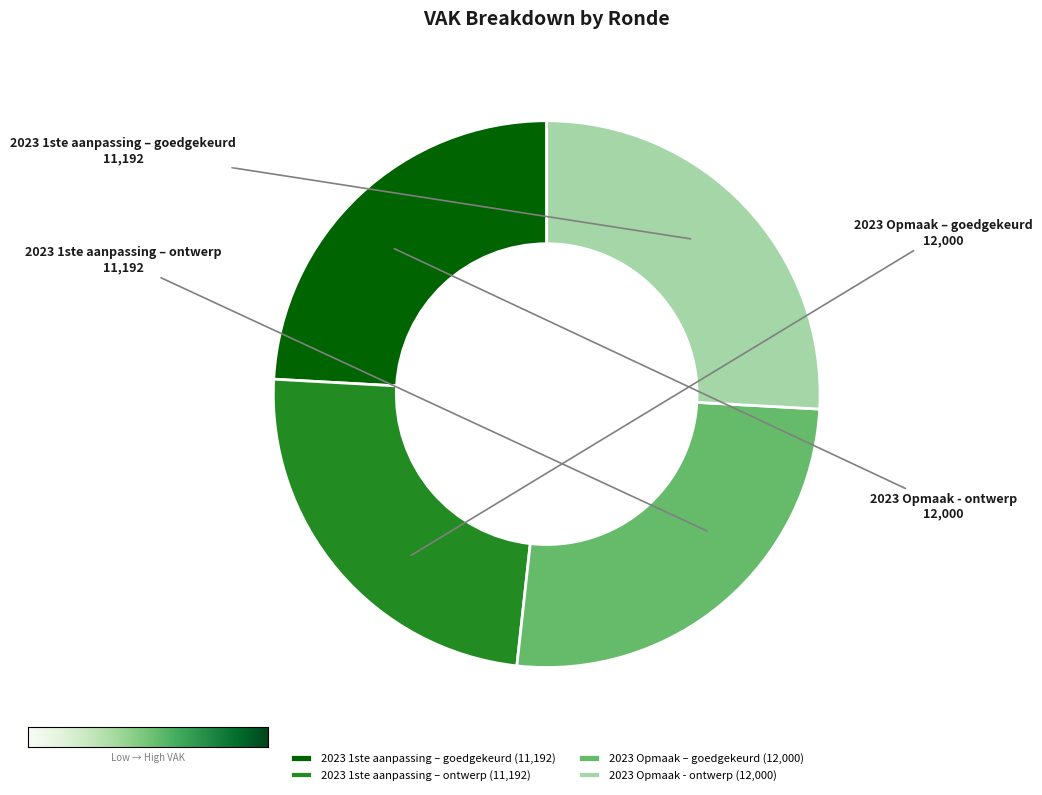

How many segments does this pie chart have?

4